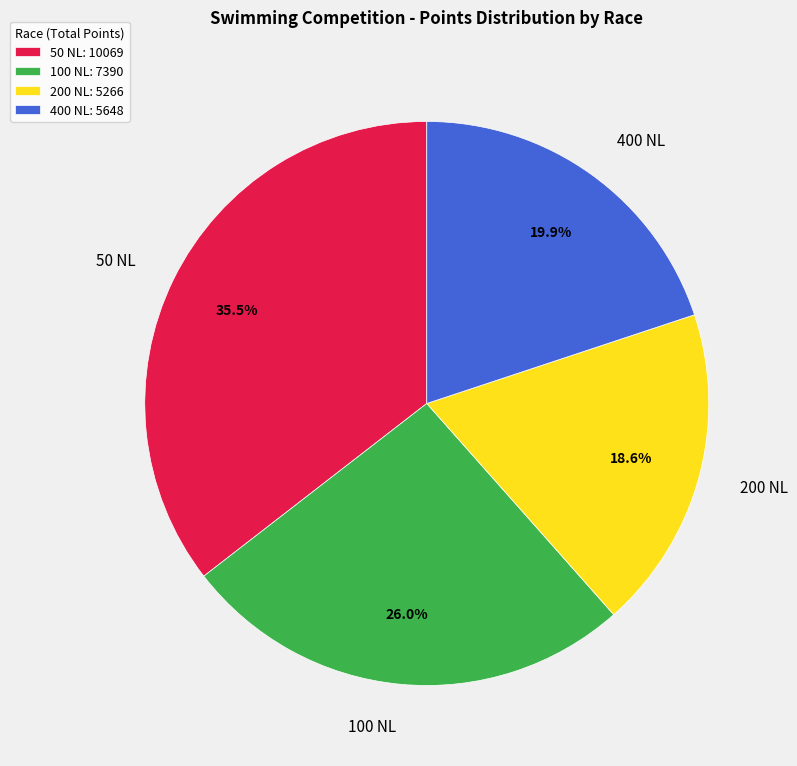

How many slices are in this pie chart?

4